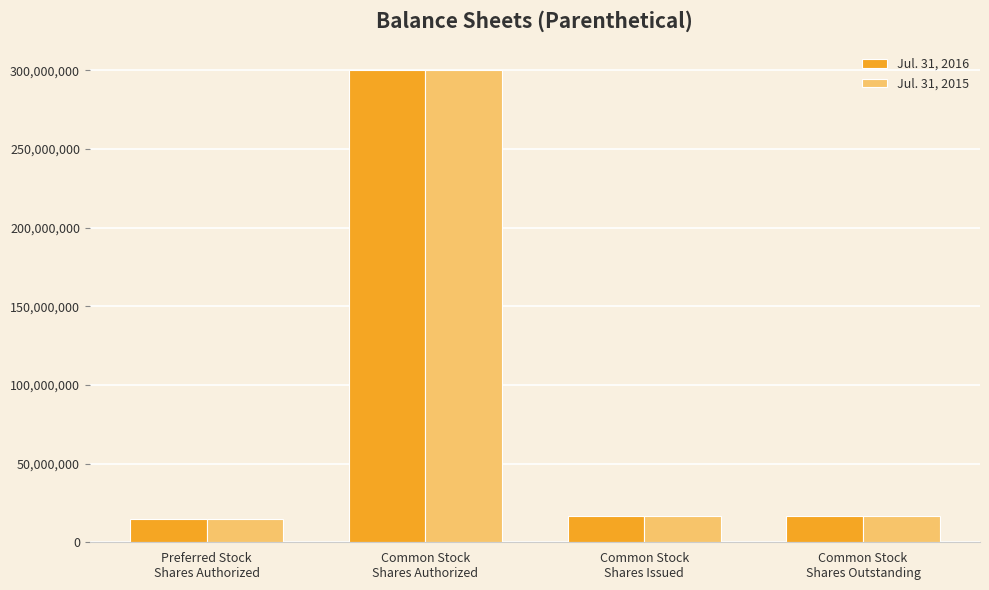

What is the label of the 3rd bar from the left?

Common Stock
Shares Issued